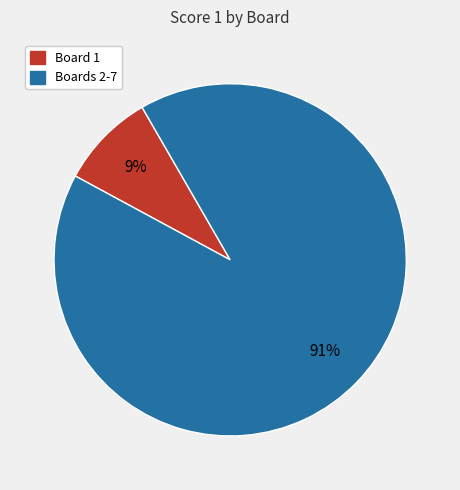

Is there a majority slice in this chart?

Yes